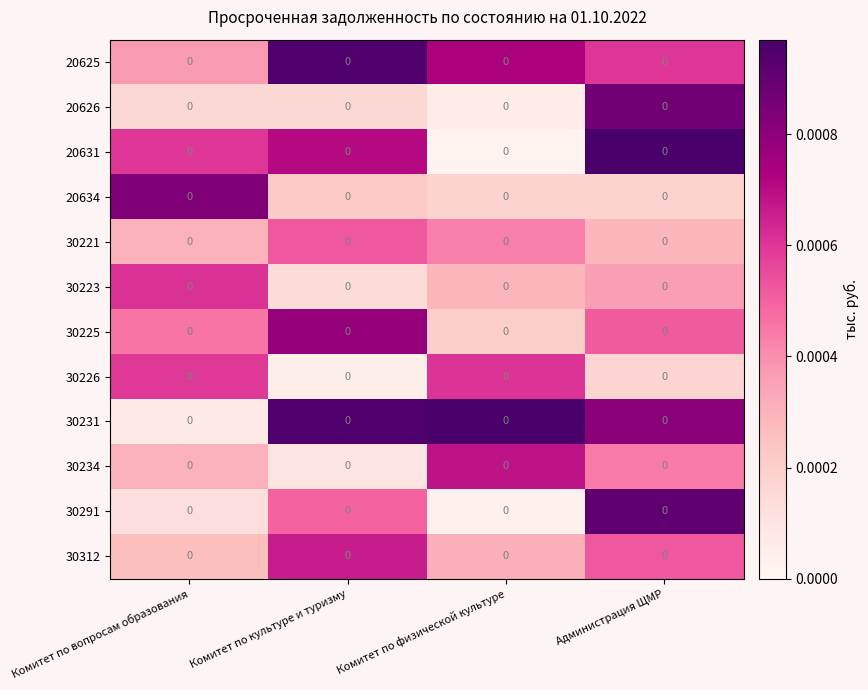

Between Комитет по культуре и туризму and Комитет по физической культуре, which is larger?

Комитет по культуре и туризму